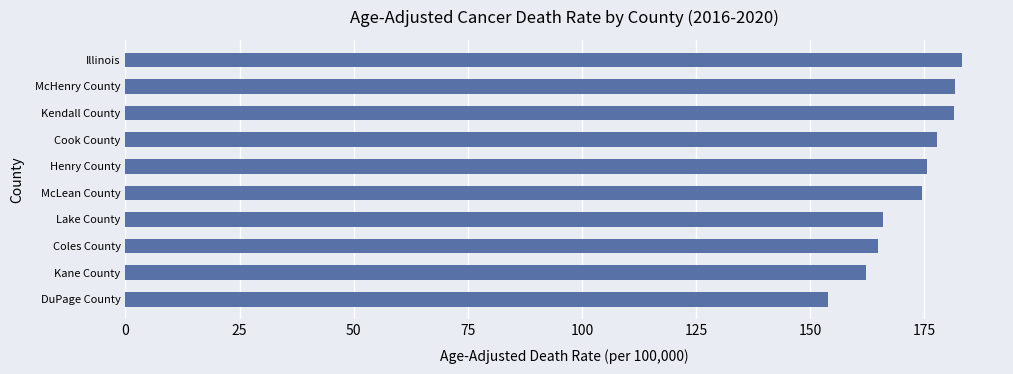

Read the value at Kane County.

162.2